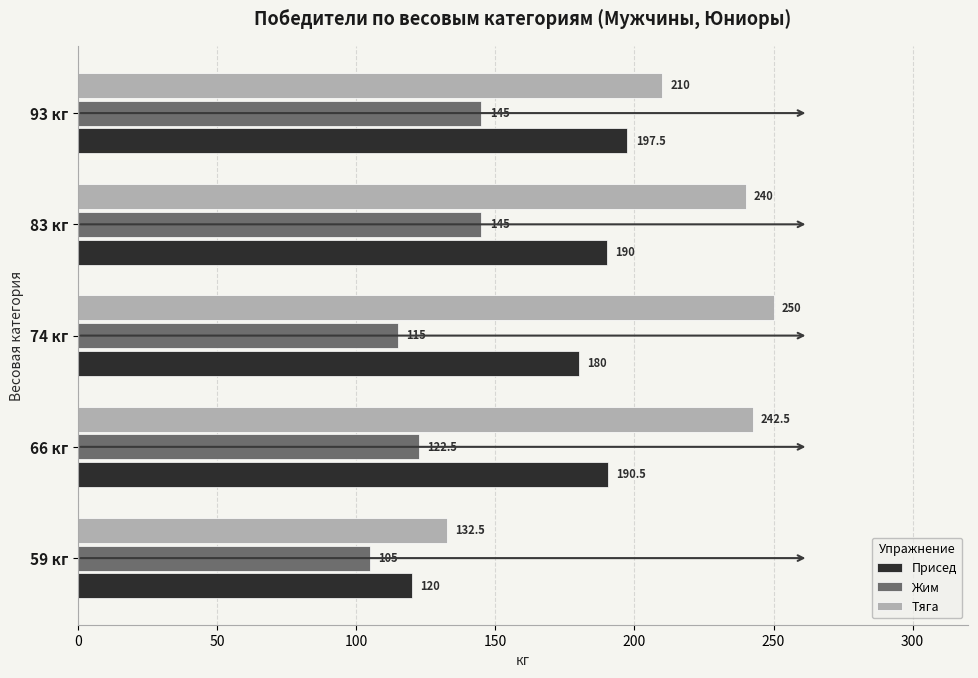

Where is Тяга nearest to the value 191?

93 кг